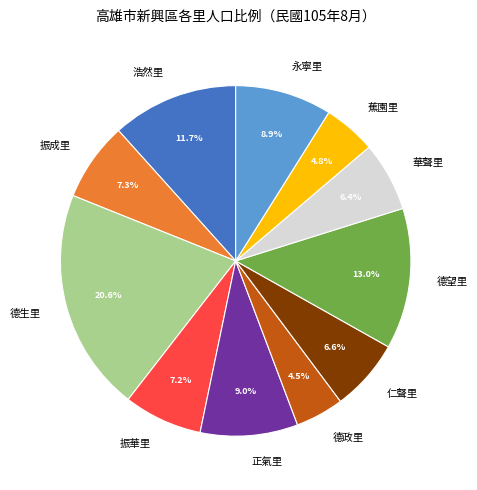

What is the total percentage of 振華里 and 德生里?

27.8%